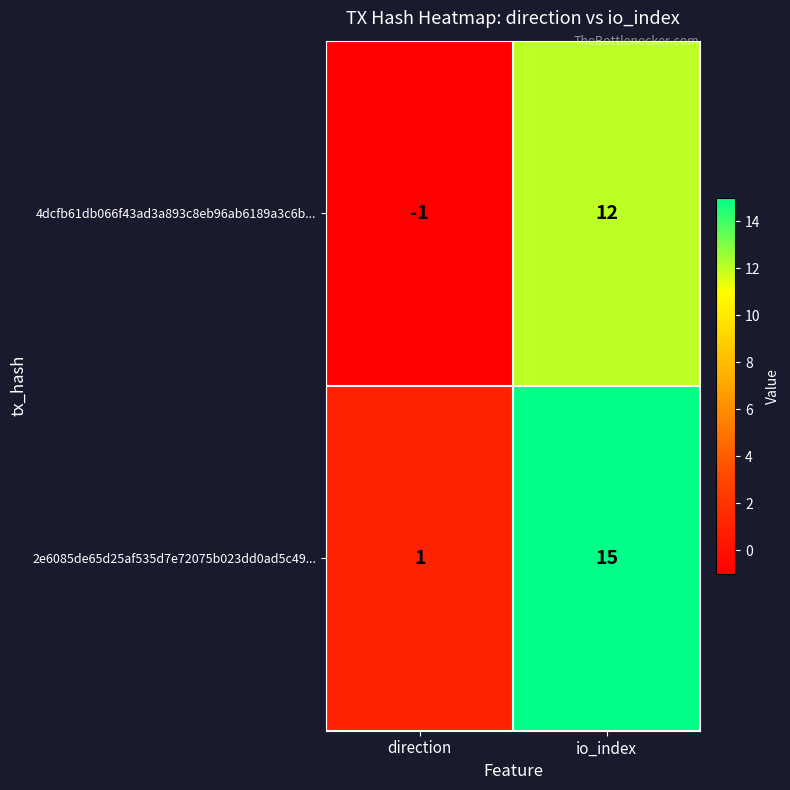

Which series has the largest total across all categories?

2e6085de65d25af535d7e72075b023dd0ad5c49...